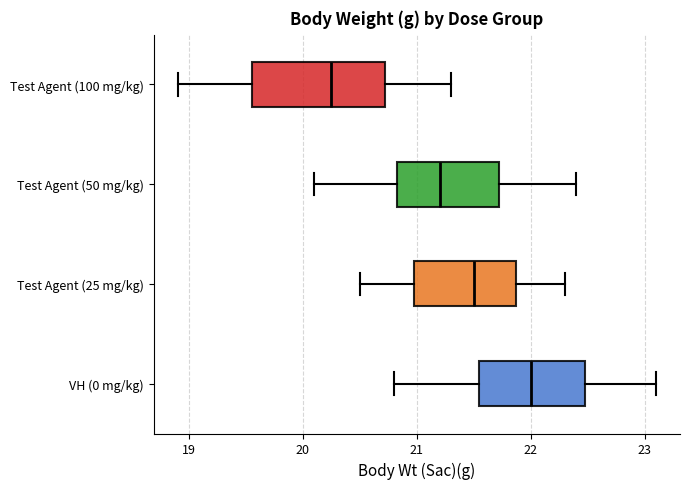

Reading bottom to top, read every box against the x-axis: the position of its median line, the range the box covers, and the ends of its whiskers. The values are not printed on the chart, so give them approximately, as read against the axis.

VH (0 mg/kg): median 22.0, box 21.6 to 22.5, whiskers 20.8 to 23.1
Test Agent (25 mg/kg): median 21.5, box 21.0 to 21.9, whiskers 20.5 to 22.3
Test Agent (50 mg/kg): median 21.2, box 20.8 to 21.7, whiskers 20.1 to 22.4
Test Agent (100 mg/kg): median 20.3, box 19.6 to 20.7, whiskers 18.9 to 21.3